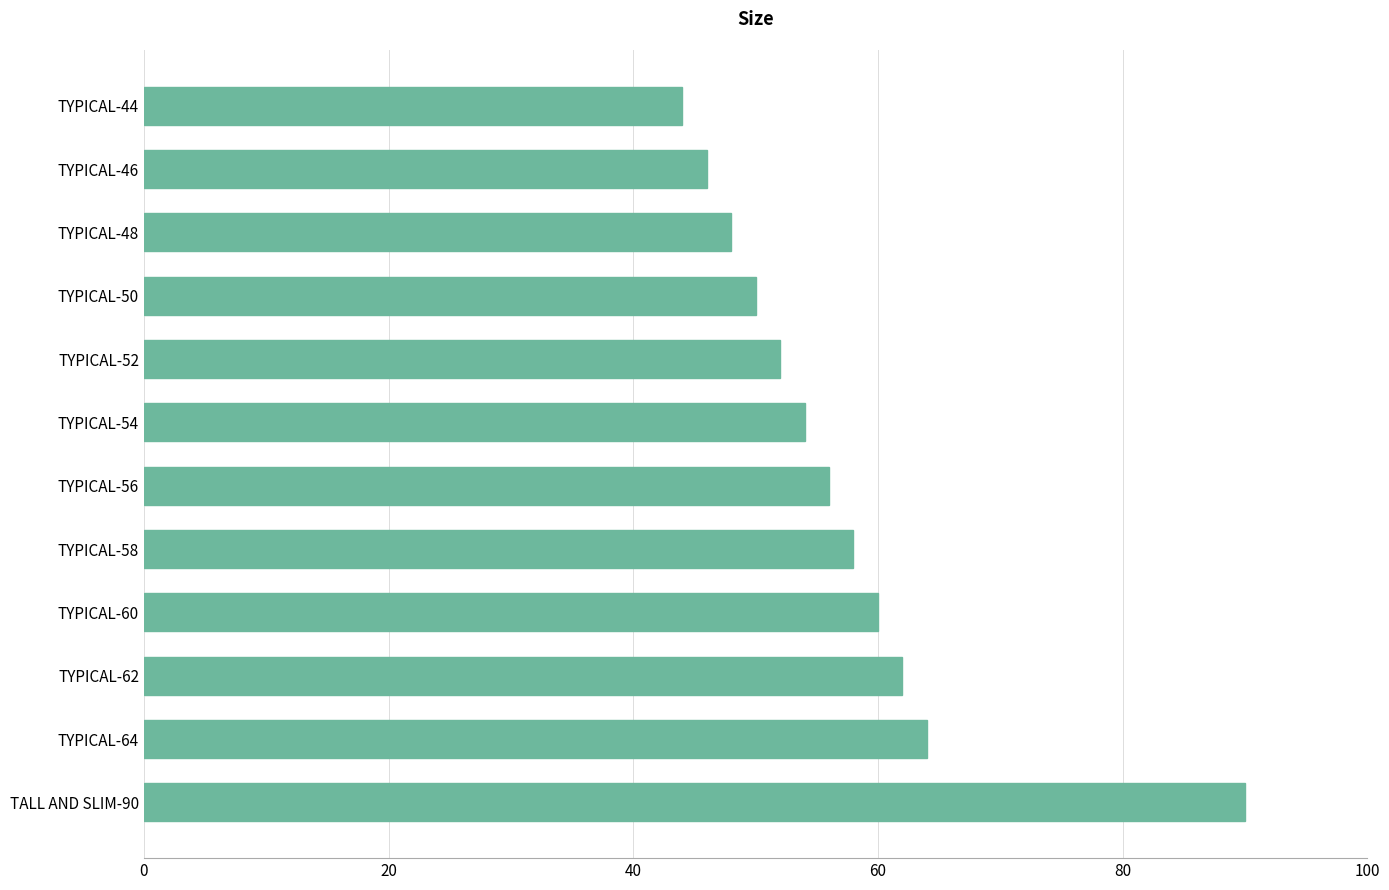

Rank the categories by value from highest to lowest.

TALL AND SLIM-90, TYPICAL-64, TYPICAL-62, TYPICAL-60, TYPICAL-58, TYPICAL-56, TYPICAL-54, TYPICAL-52, TYPICAL-50, TYPICAL-48, TYPICAL-46, TYPICAL-44